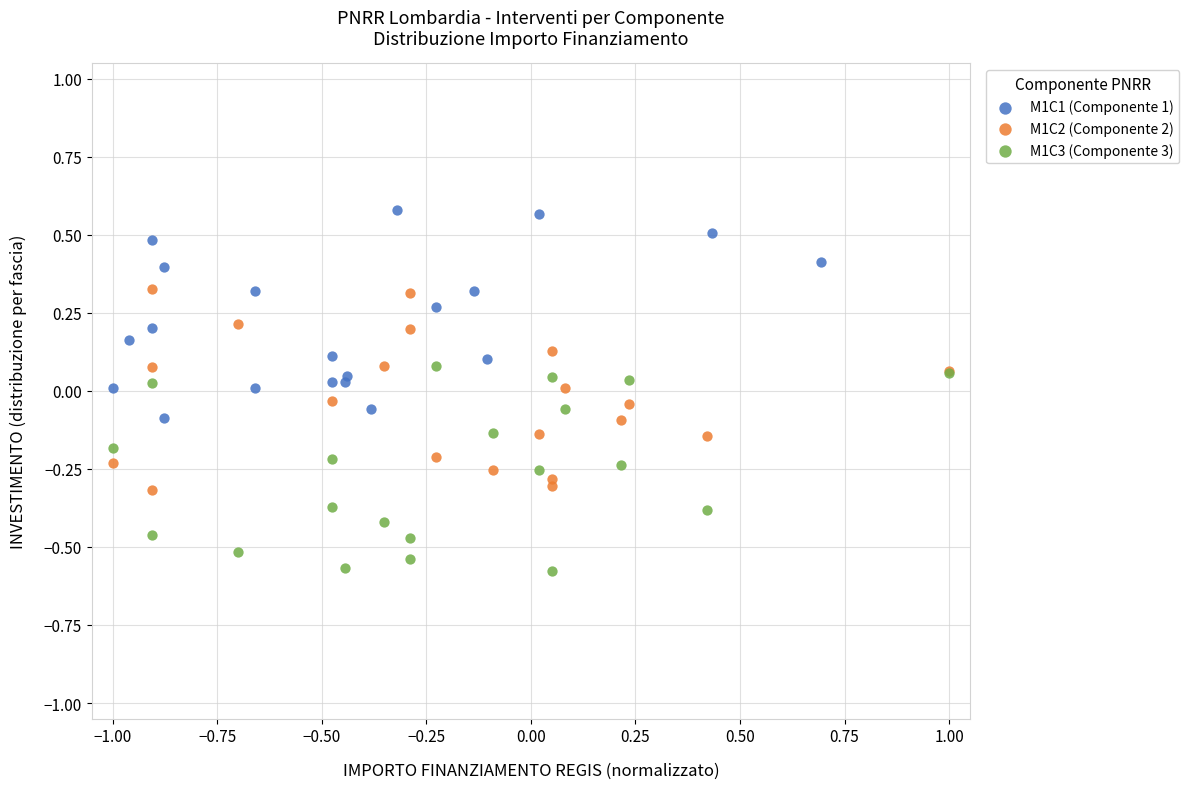

Which series contains the lowest Y value?

M1C3 (Componente 3)